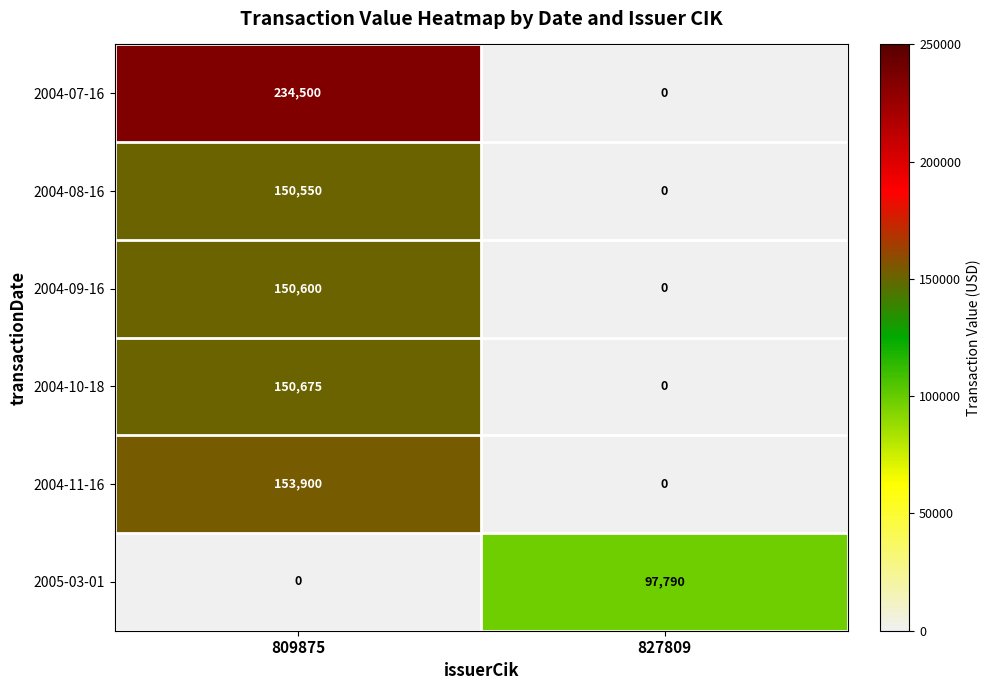

Count the number of categories in the chart.

2